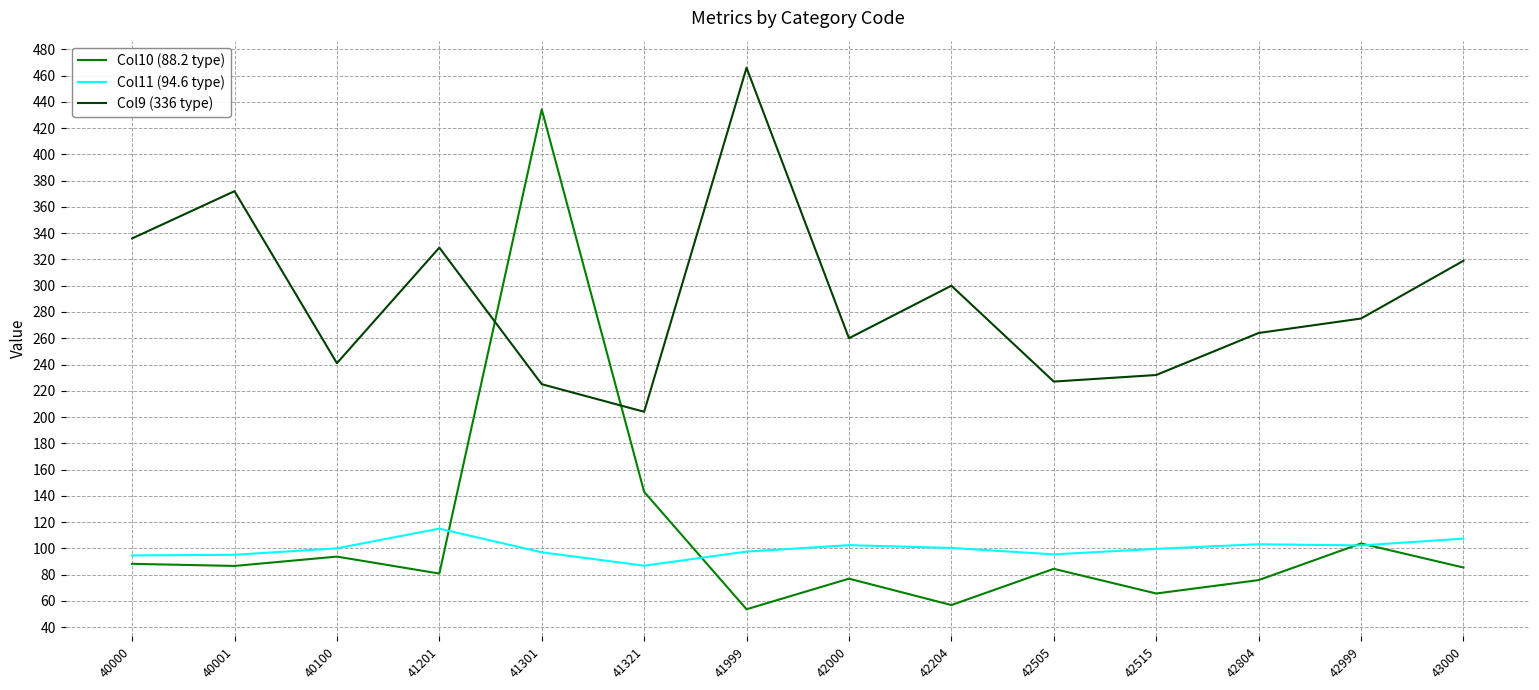

Which series has the largest total across all categories?

Col9 (336 type)